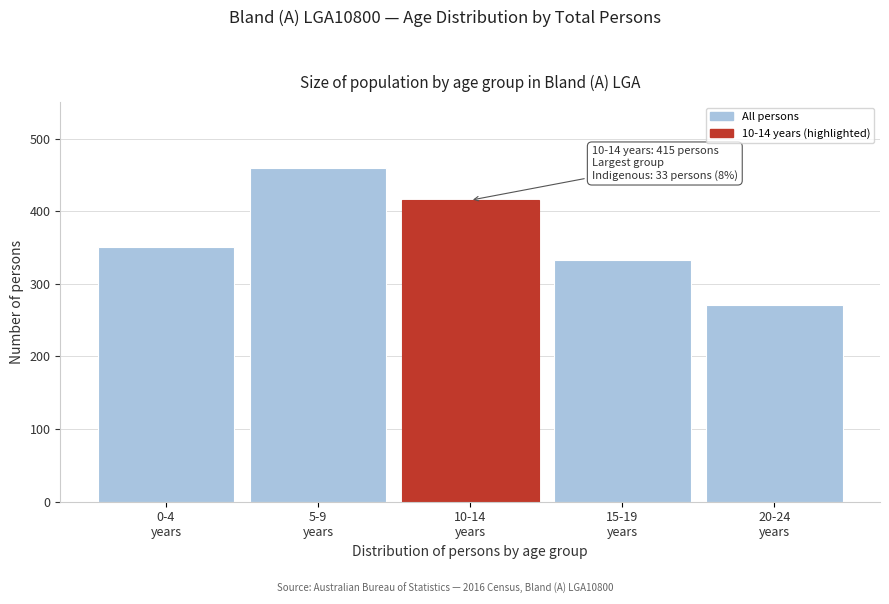

Reading left to right, list all the values displayed in this chart.

351	459	415	333	271